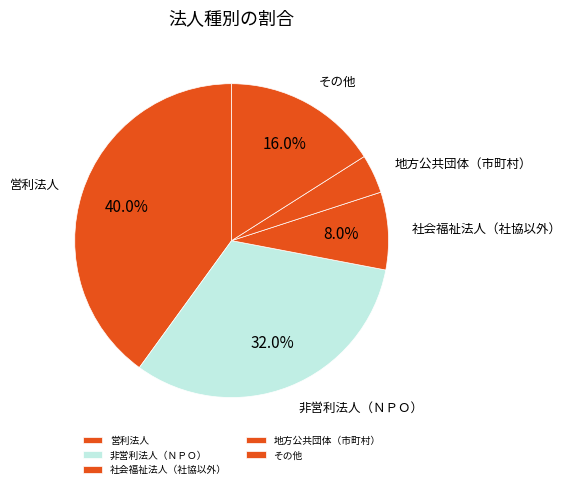

How much of the chart is everything except 社会福祉法人（社協以外）?

92.0%